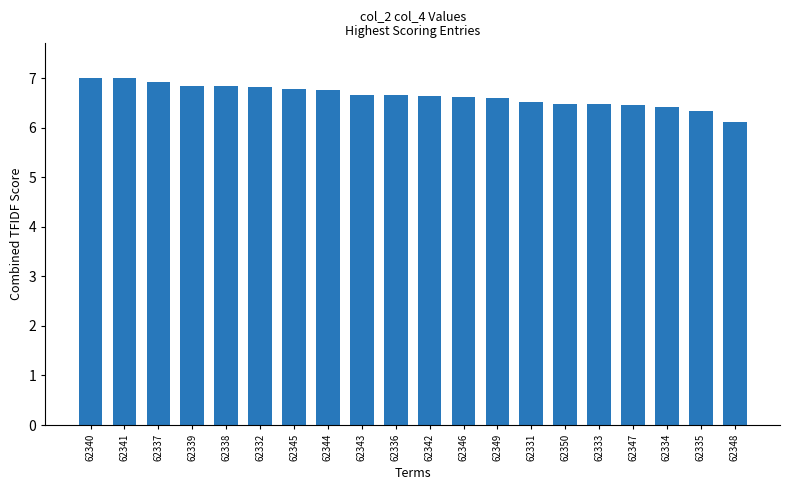

What is the ratio of the value at 62350 to the value at 62346?

1.0